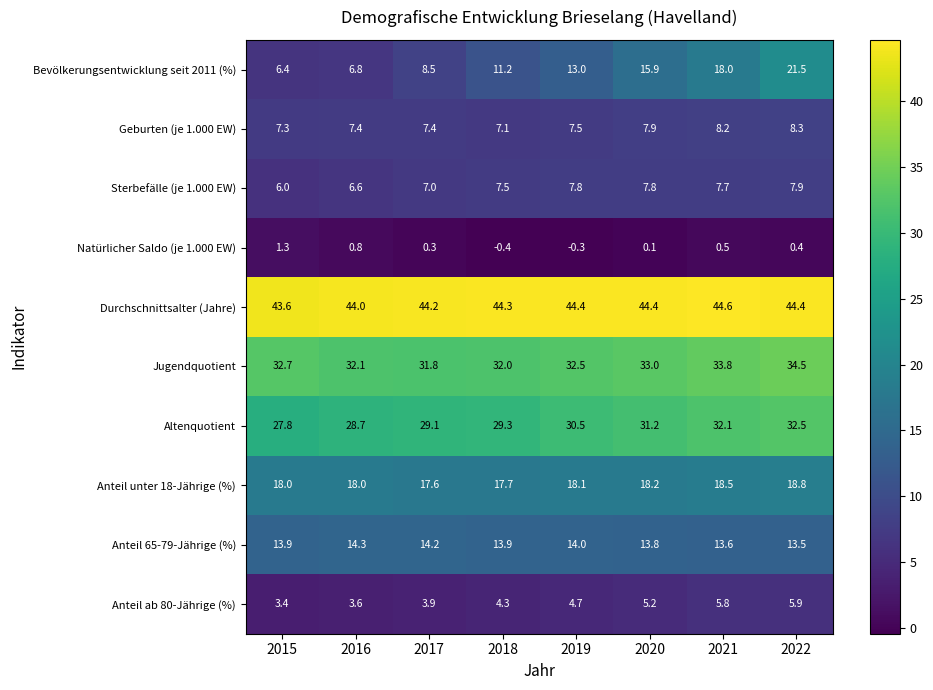

How many categories are shown in the chart?

8